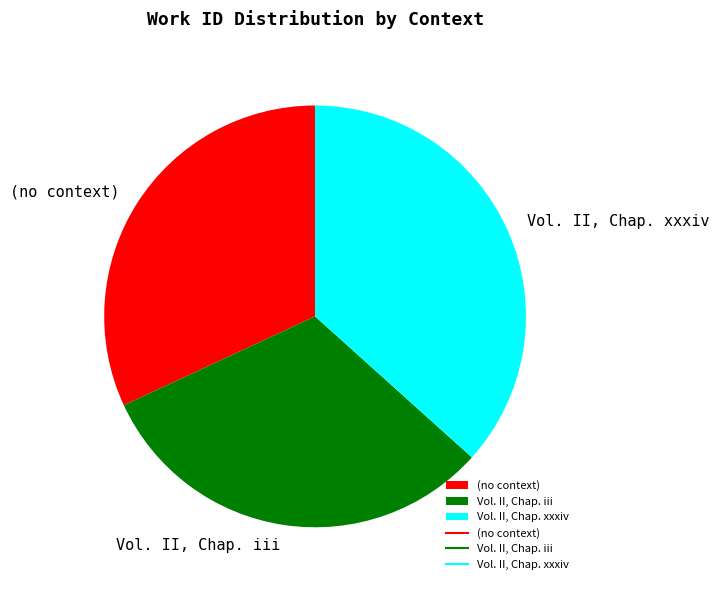

What is the ratio of the value at Vol. II, Chap. xxxiv to the value at (no context)?

1.1